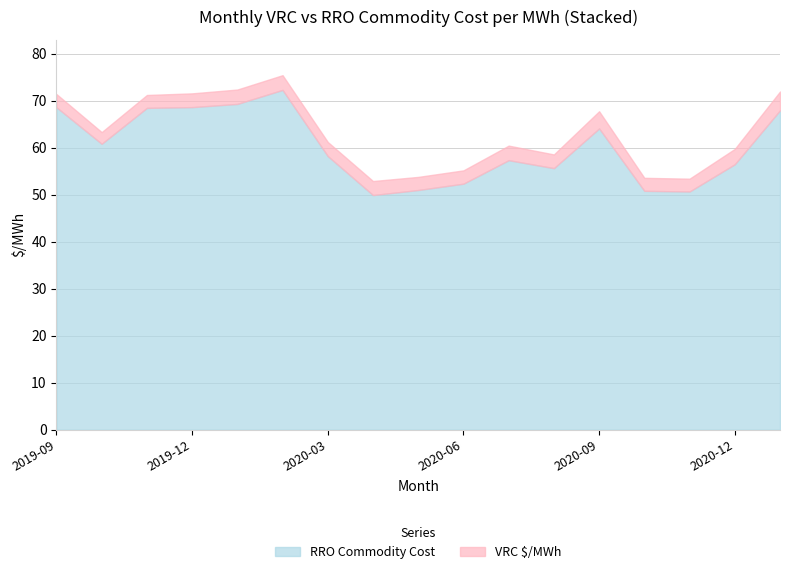

How many interior local peaks does the VRC $/MWh series have?

3